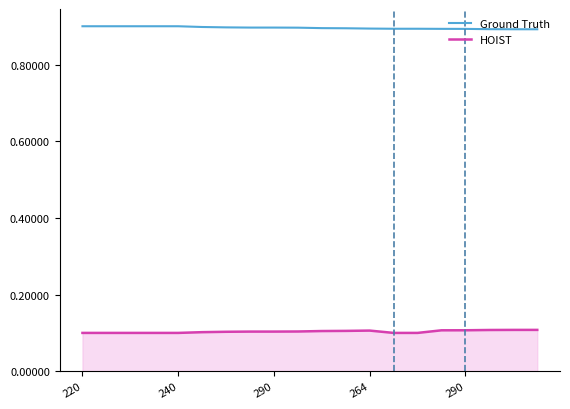

List the series in order of their peak value, lowest first.

HOIST, Ground Truth